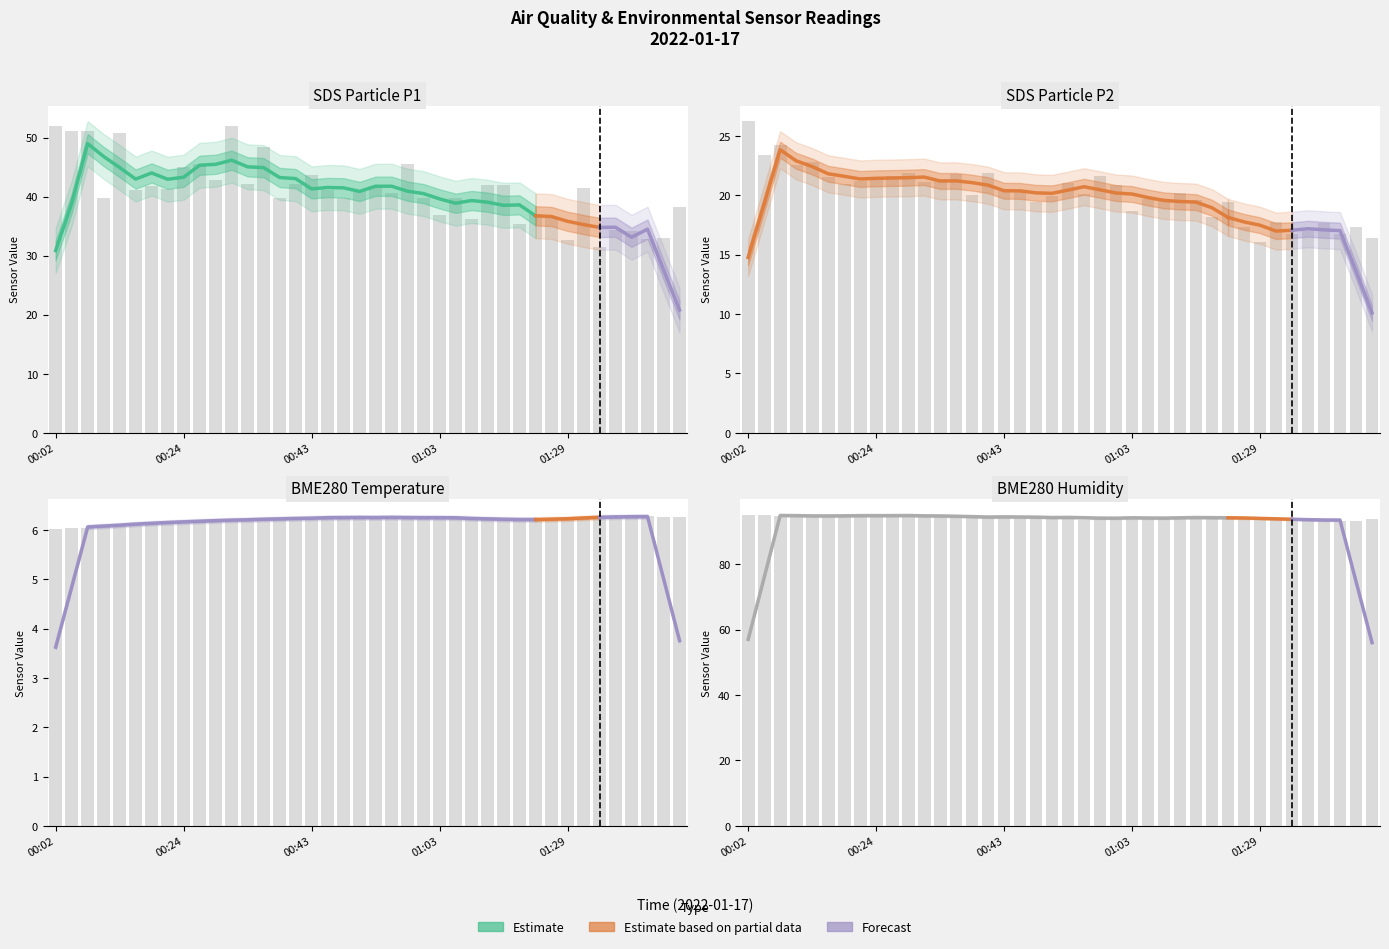

At which label does BME280_humidity first exceed 94?

00:02